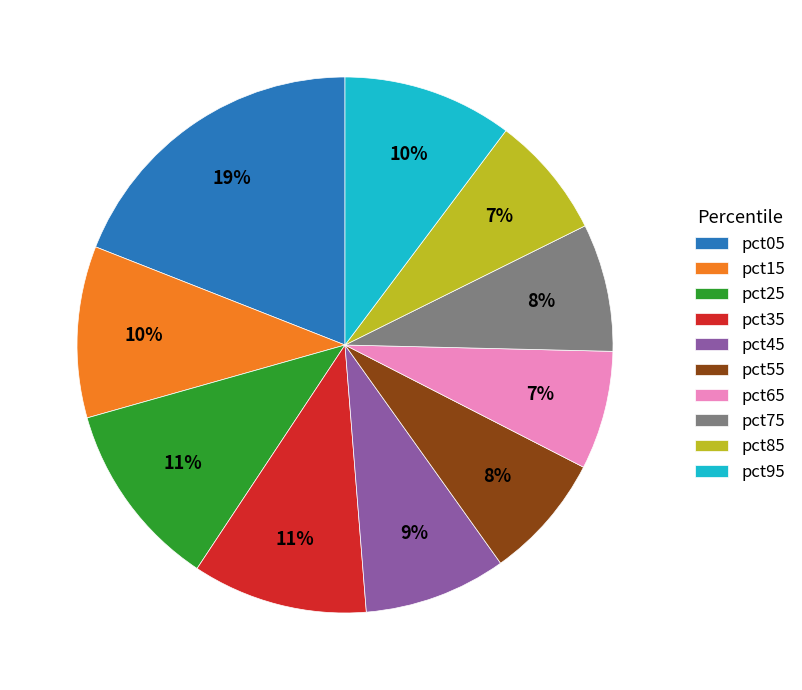

To the nearest percent, what is the average slice percentage?

10%